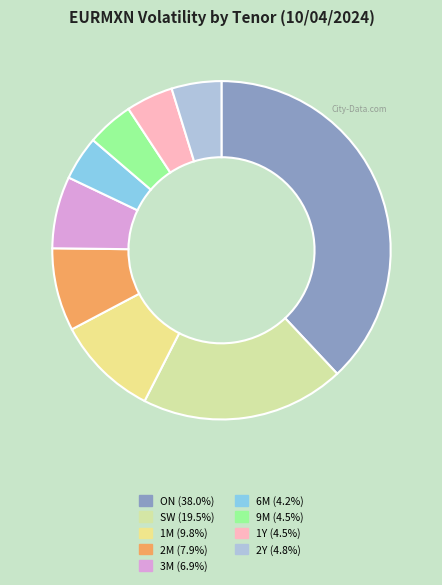

Is there a majority slice in this chart?

No